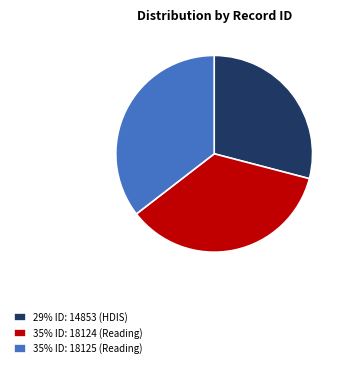

True or false: 35% ID: 18125 (Reading) accounts for 49% of the total.

False